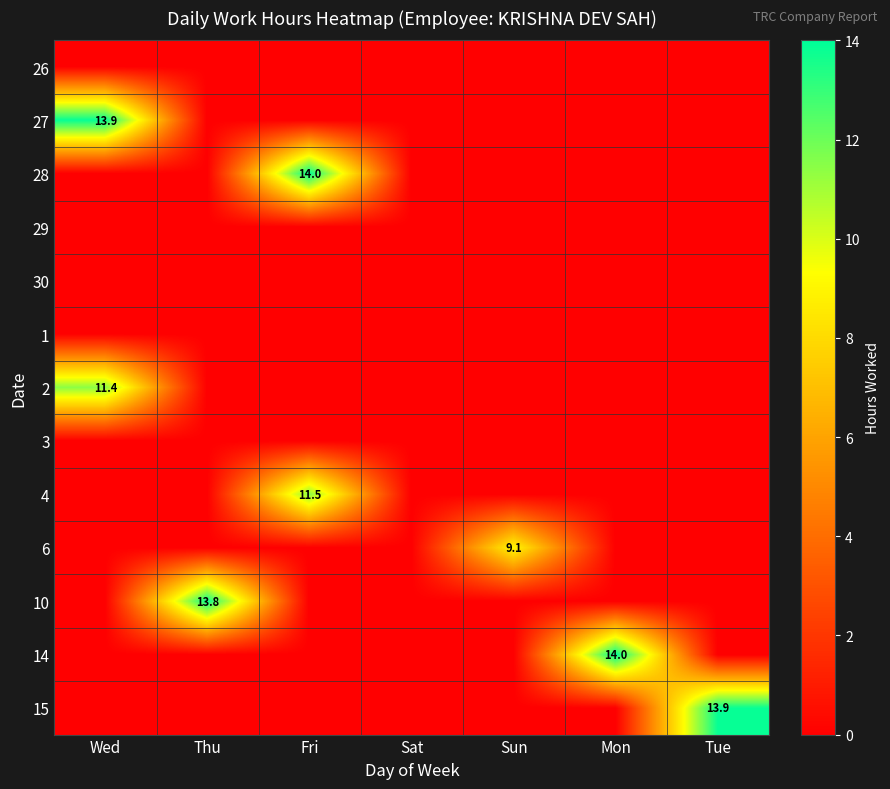

What is the average value of the 10 series?

2.0